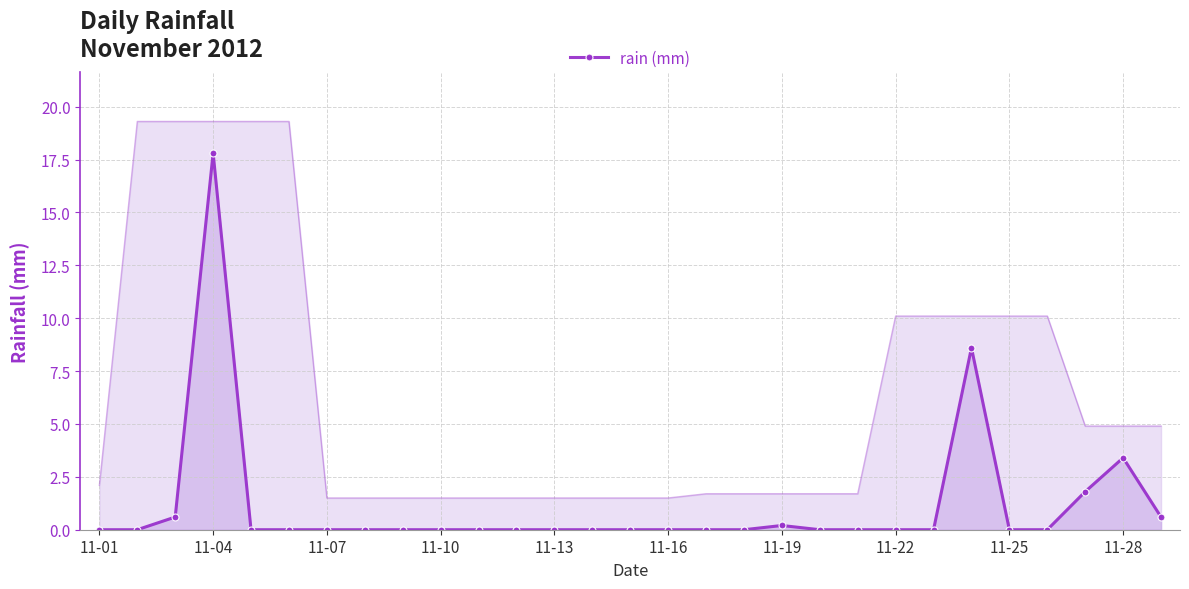

Is it true that rain (mm) equals -12.2 at 11-22?

False